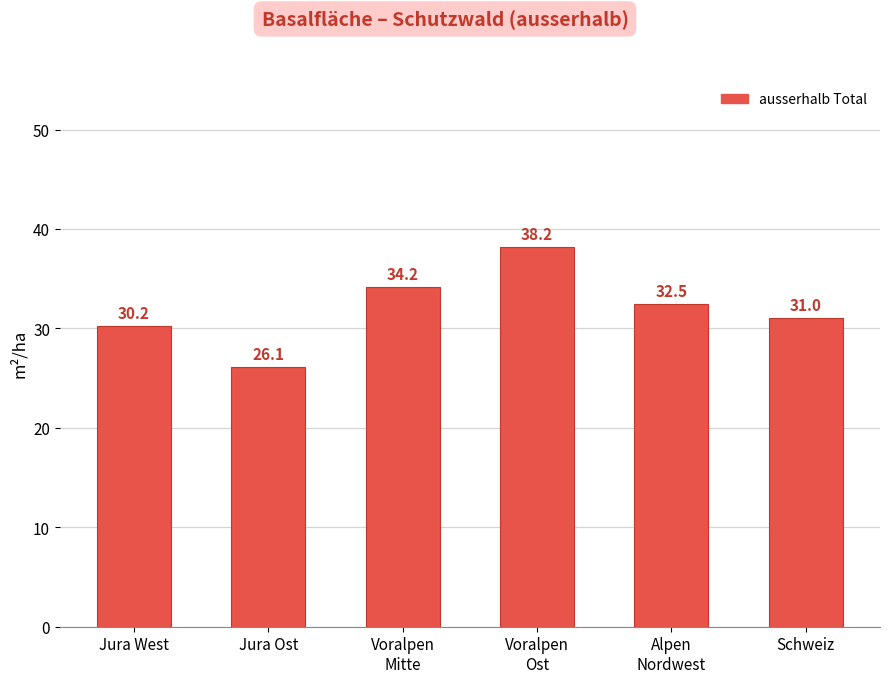

At which category does the chart reach its peak across all series?

Voralpen
Ost